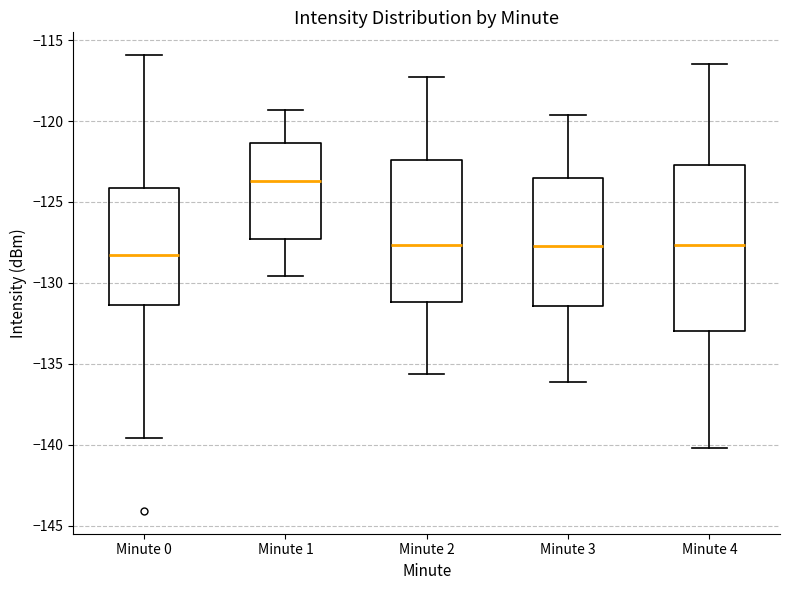

Where does the lower whisker of the box for Minute 2 end on the y-axis? The values are not printed on the chart, so give them approximately, as read against the axis.

-135.5